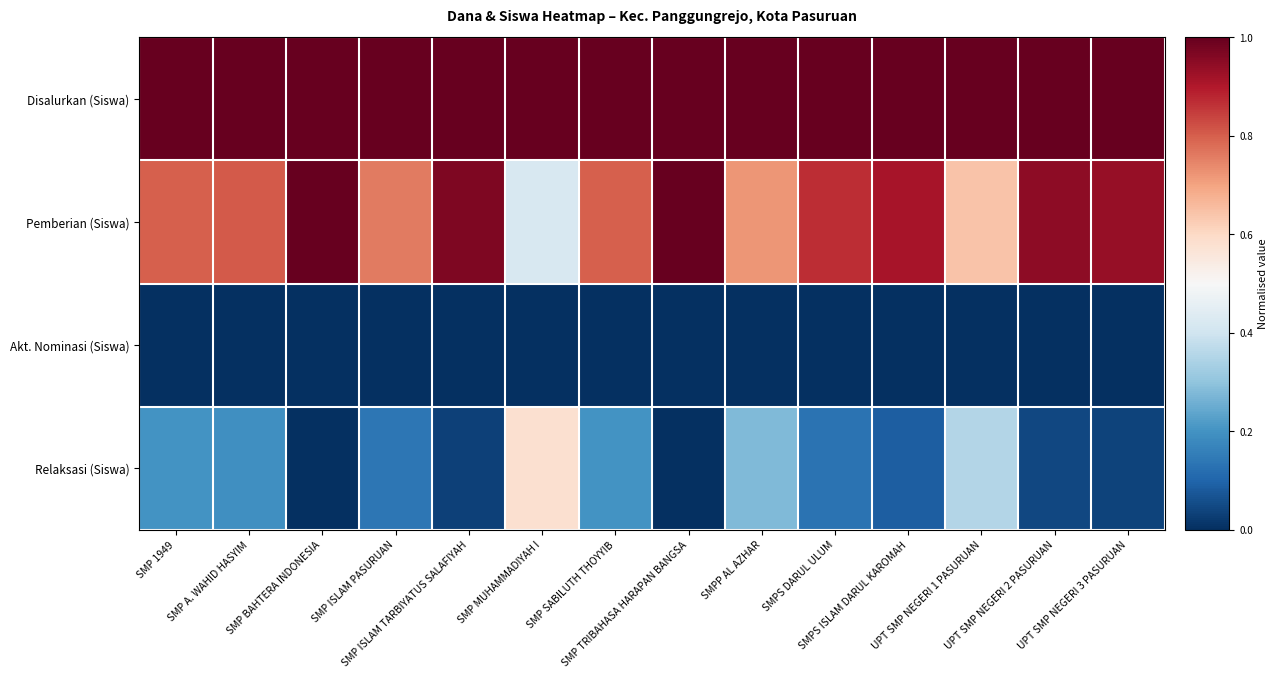

What is the total value across all series at SMP MUHAMMADIYAH I?

2.0